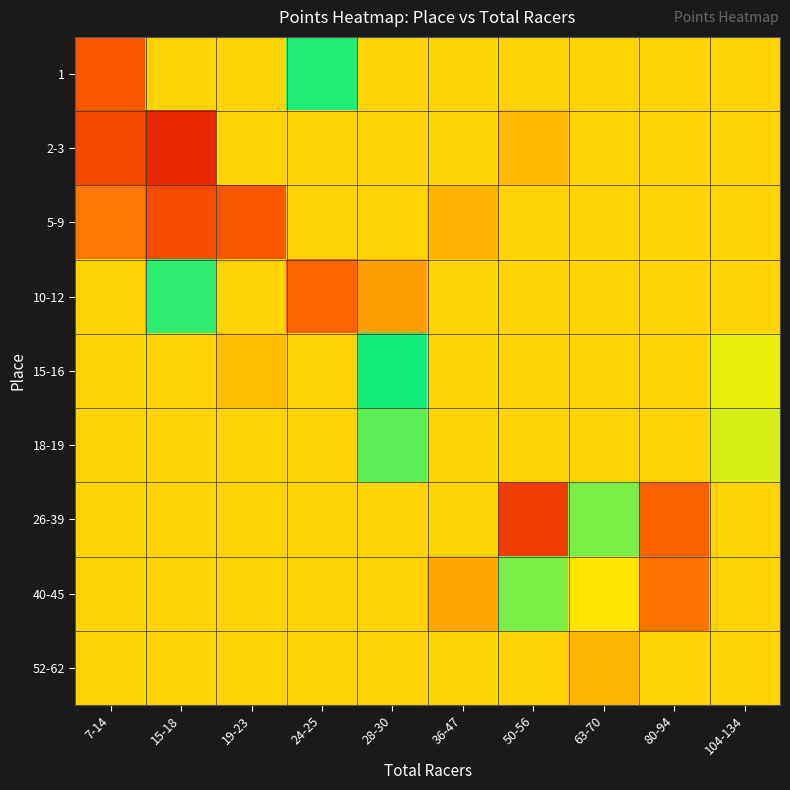

What is the total value across all series at 36-47?

3452.0